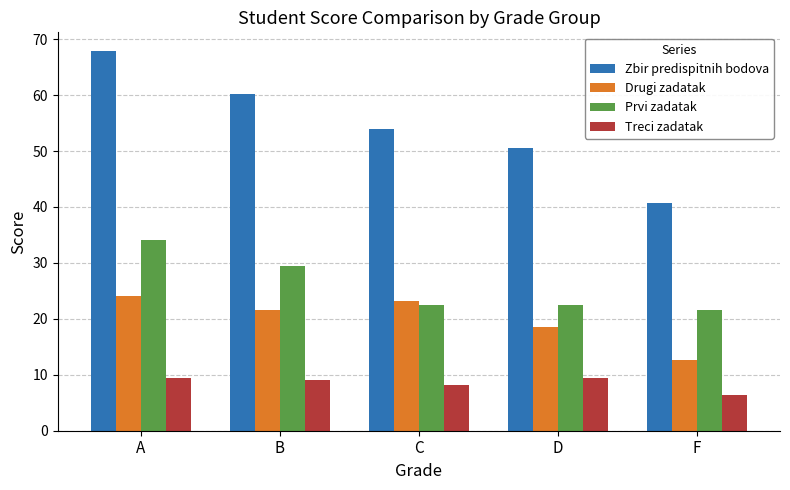

What is the label of the 4th bar from the right?

B